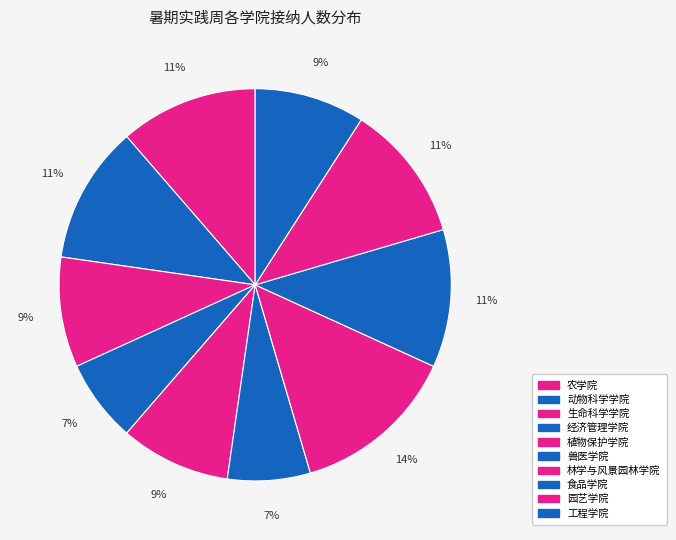

To the nearest percent, what portion does 生命科学学院 represent?

9%